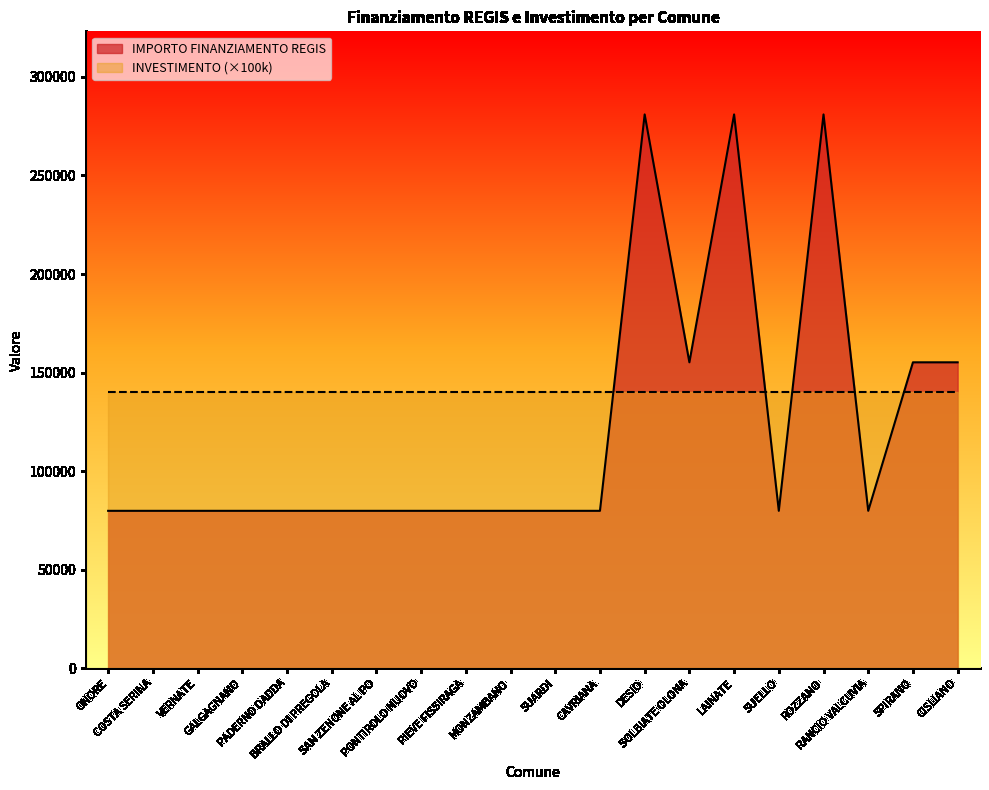

Reading left to right, transcribe all the data shown in this chart.

ONORE=79922	COSTA SERINA=79922	VERNATE=79922	GALGAGNANO=79922	PADERNO DADDA=79922	BRALLO DI PREGOLA=79922	SAN ZENONE AL PO=79922	PONTIROLO NUOVO=79922	PIEVE FISSIRAGA=79922	MONZAMBANO=79922	SUARDI=79922	CAVRIANA=79922	DESIO=280932	SOLBIATE OLONA=155234	LAINATE=280932	SUELLO=79922	ROZZANO=280932	RANCIO VALCUVIA=79922	SPIRANO=155234	CISLIANO=155234